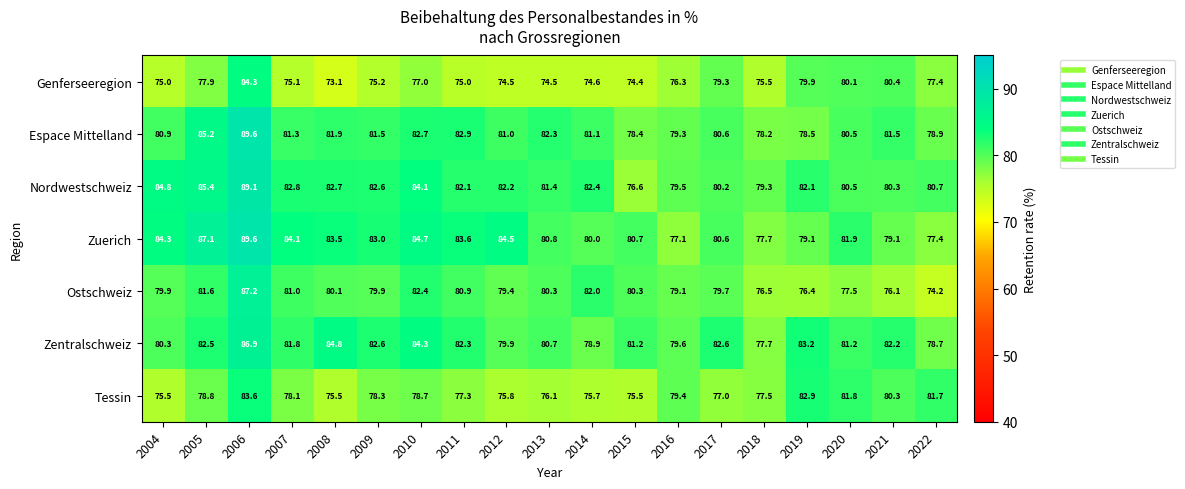

Is it true that Tessin equals 129.7 at 2020?

False